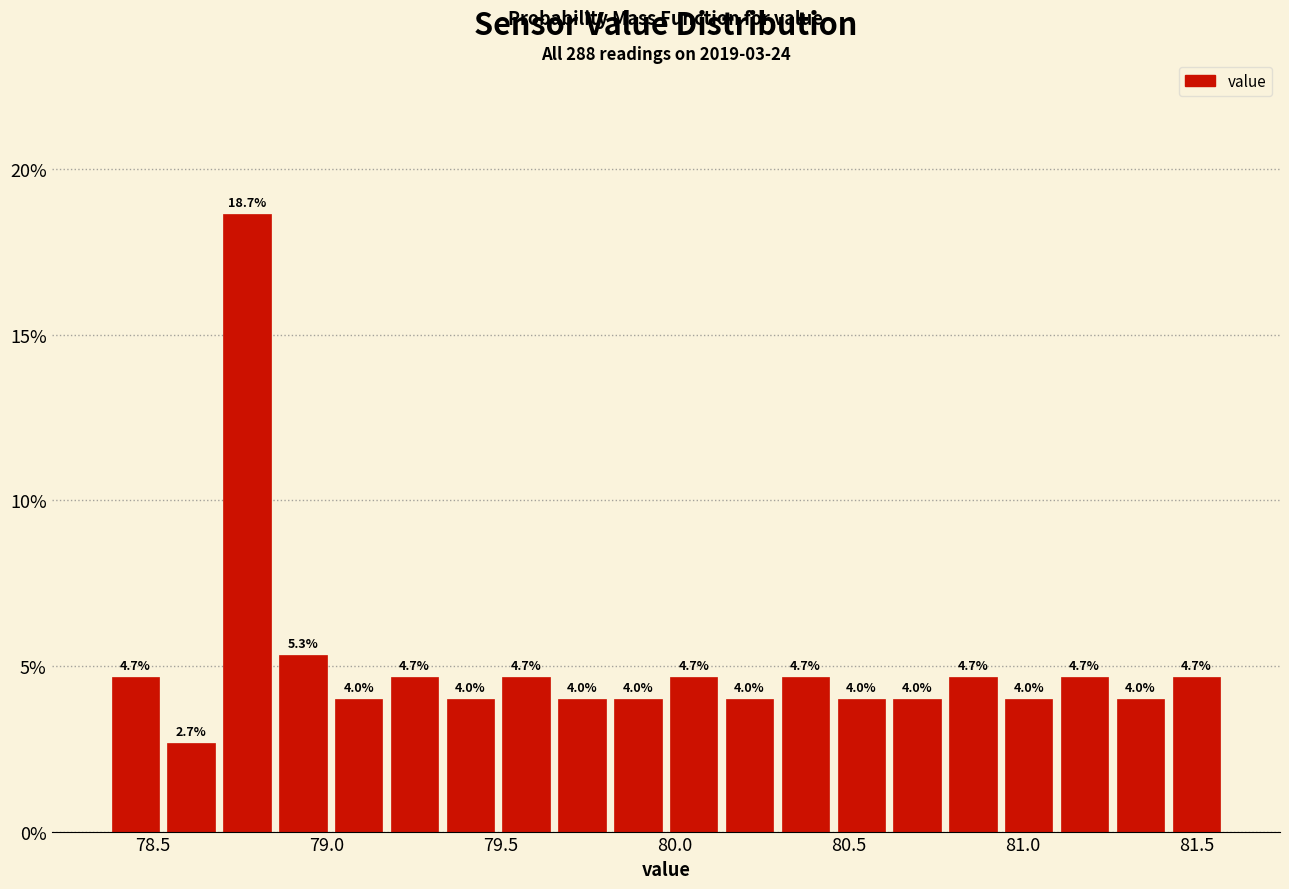

Read against the x-axis, roughly where is the centre of the tallest bar?

78.75